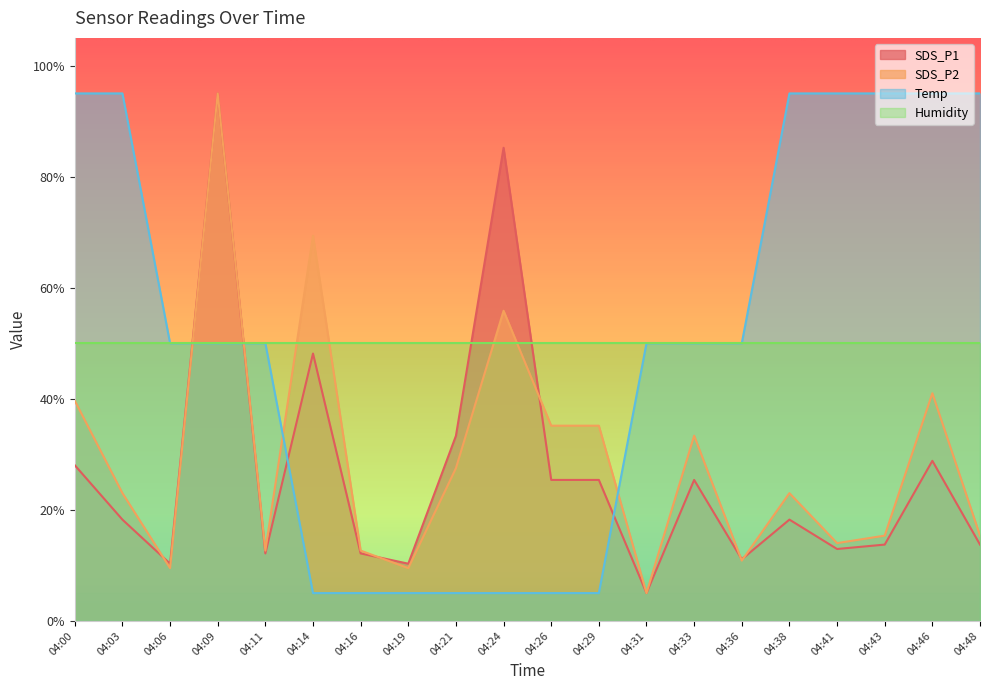

What is the total value across all series at 04:38?

186.2